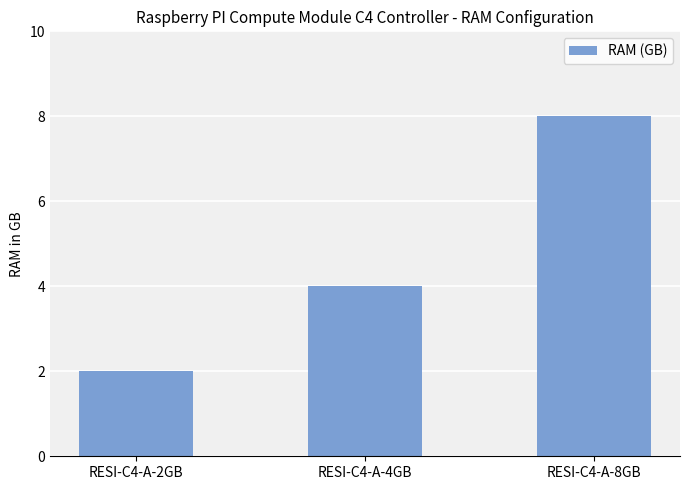

Reading right to left, list all the values displayed in this chart.

8	4	2